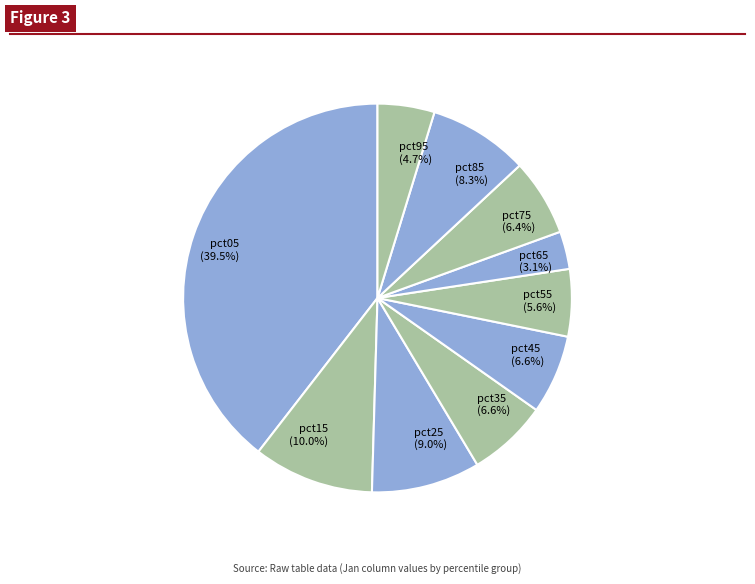

True or false: pct45 accounts for 7% of the total.

True